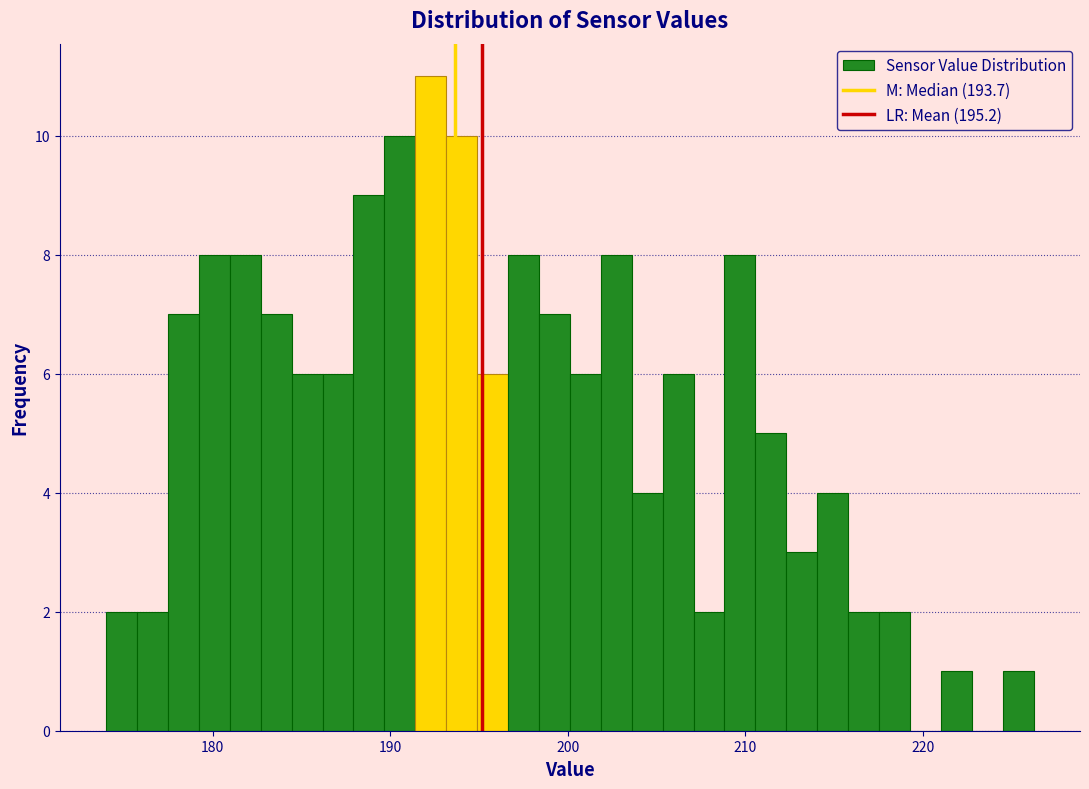

Read against the x-axis, roughly where is the centre of the tallest bar?

192